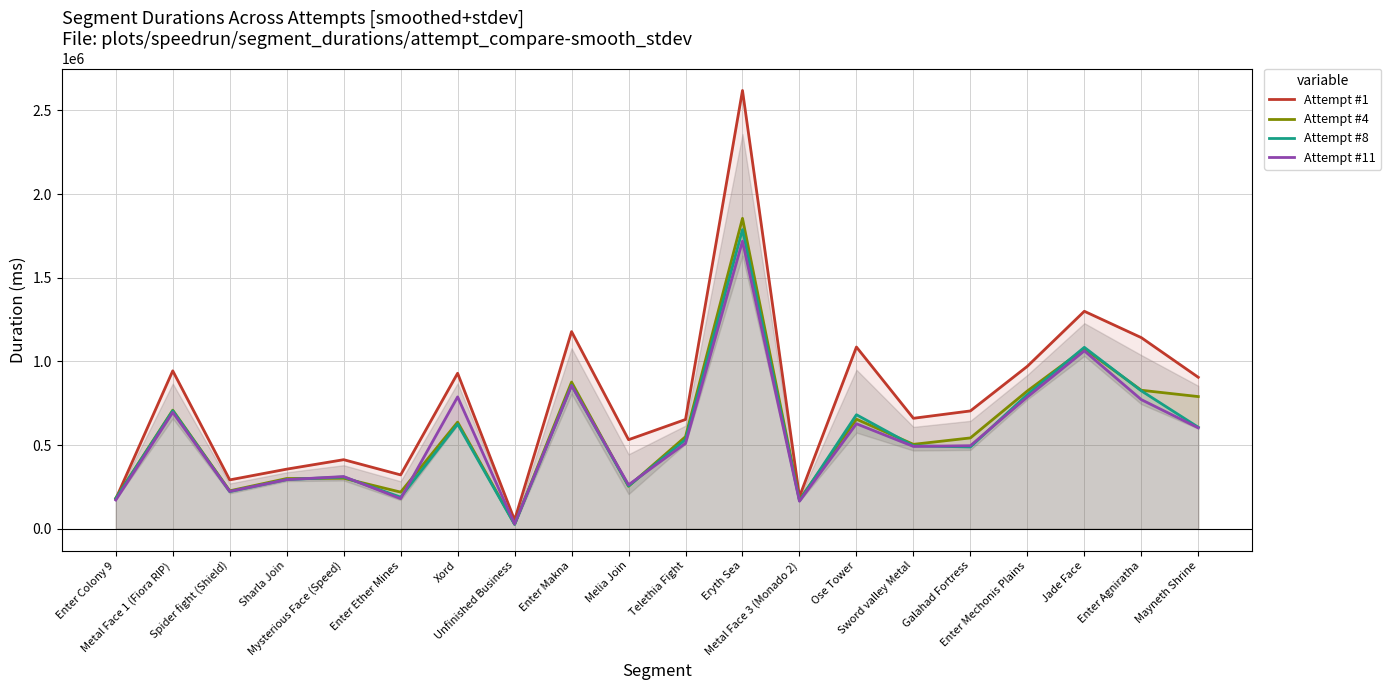

Which category has the lowest value across all series?

Unfinished Business